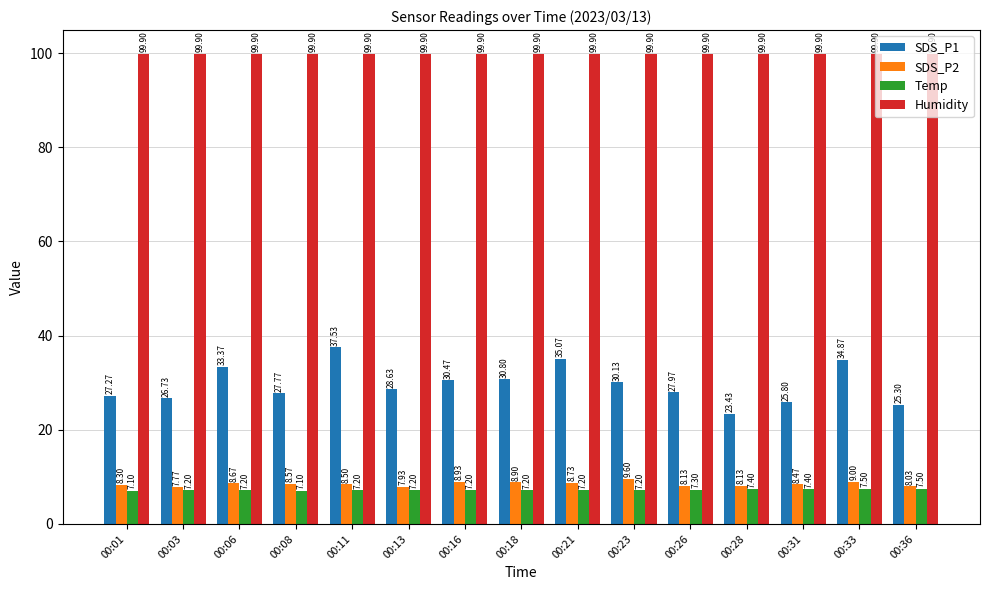

At 00:28, list the series in order from largest to smallest.

Humidity, SDS_P1, SDS_P2, Temp